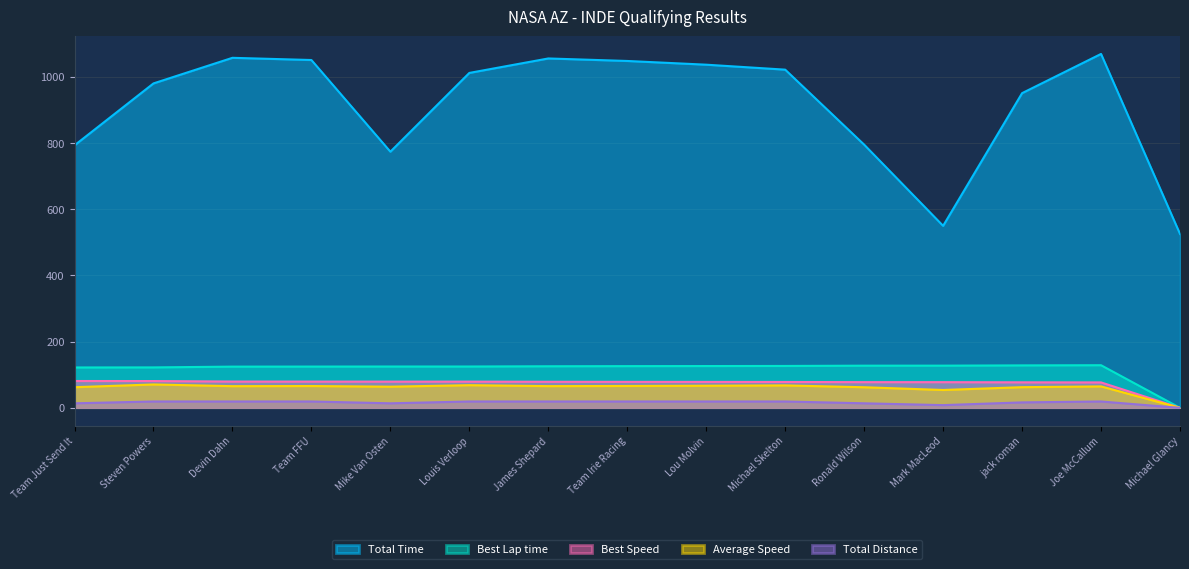

What value does the Best Lap time series have at Team Just Send It?

122.0